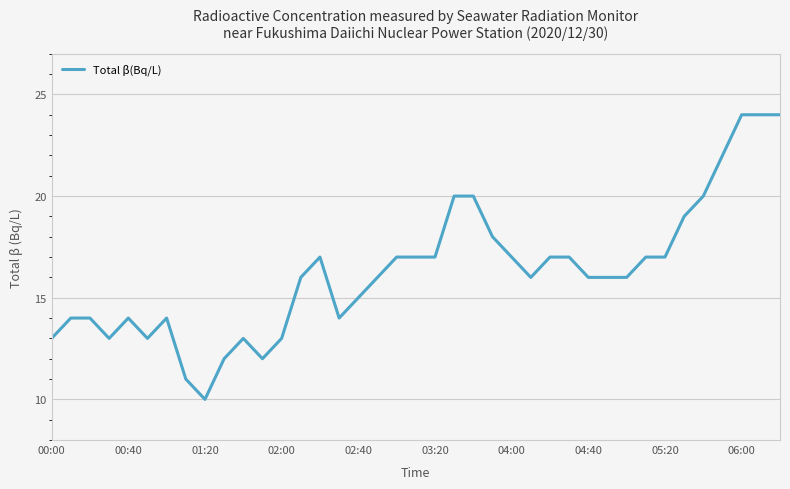

What is the difference between the maximum and minimum values?

14